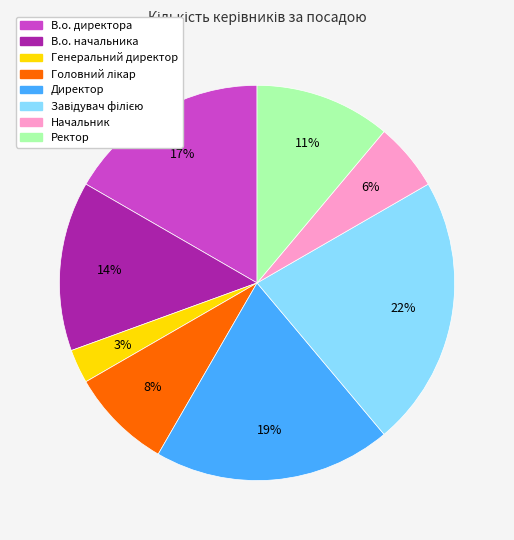

How many slices are in this pie chart?

8